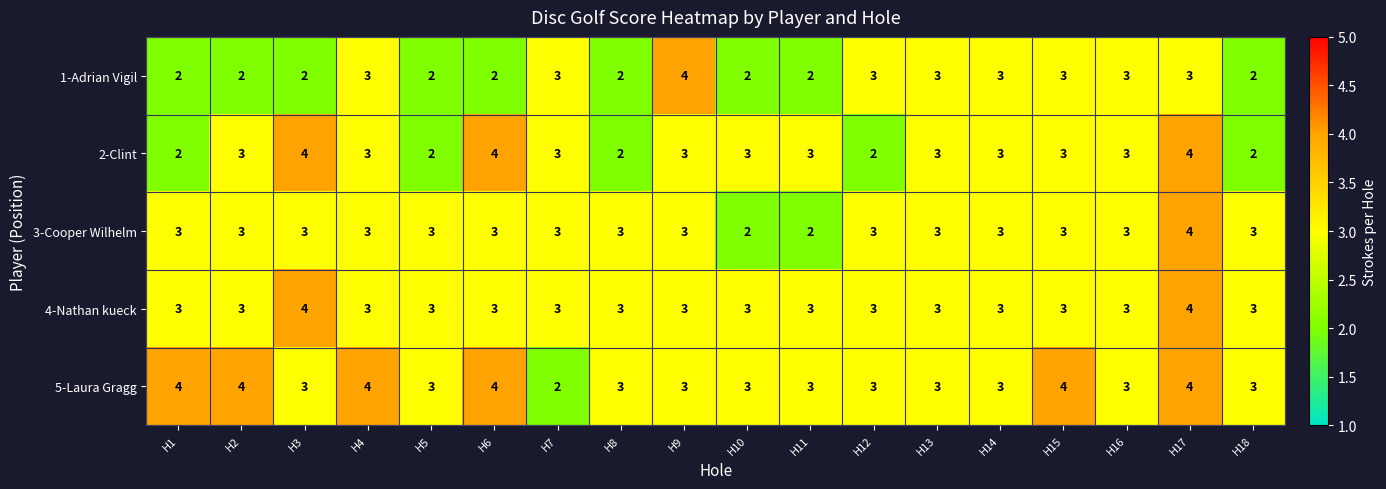

The value of 1-Adrian Vigil at H13 is 3. True or false?

True